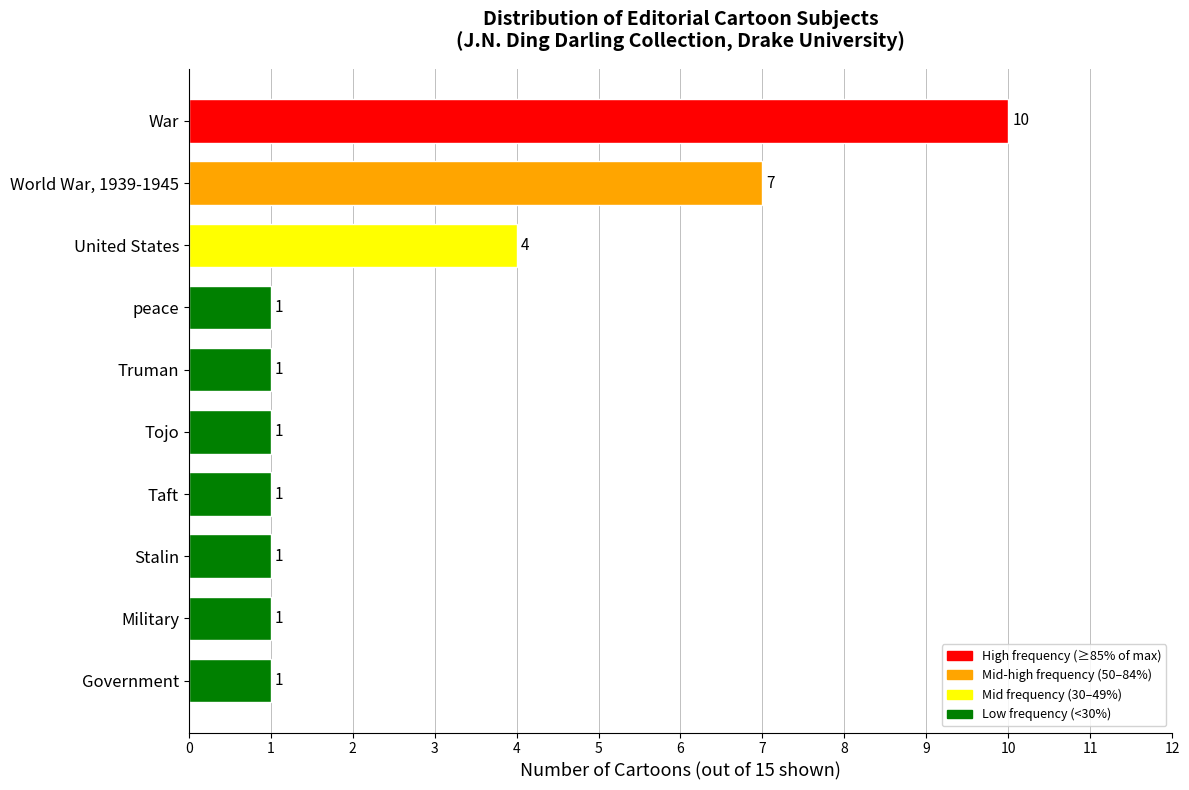

What is the average value?

3